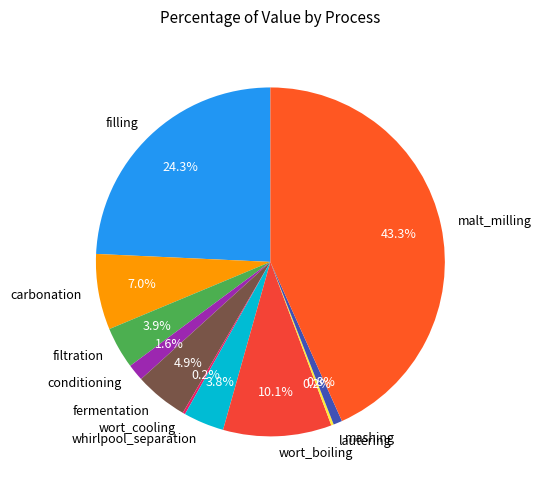

What percentage is the carbonation slice, to the nearest percent?

7%